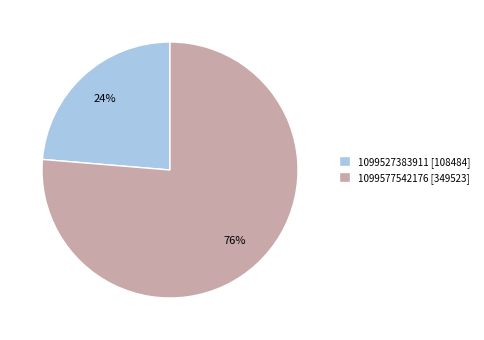

What percentage is the 1099577542176 slice, to the nearest percent?

76%